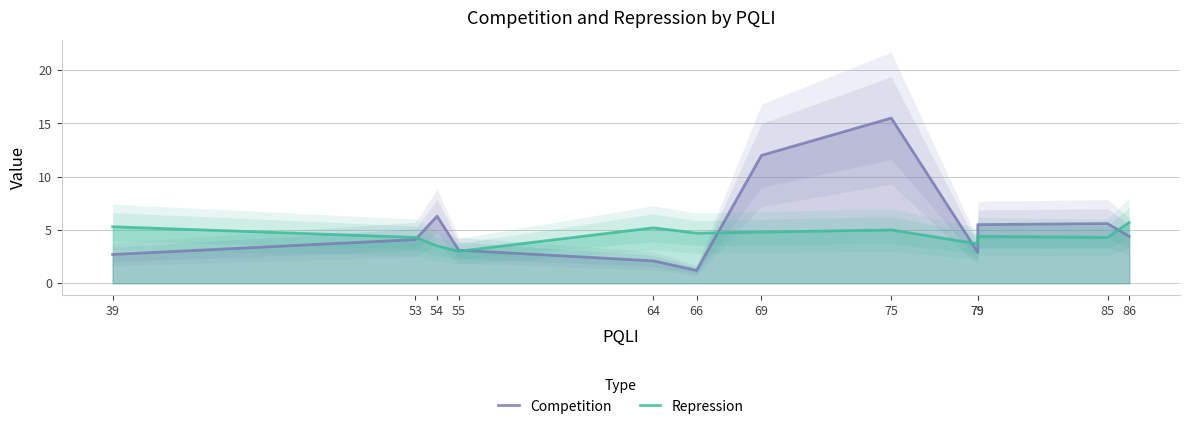

What is the average value of the Repression series?

4.5